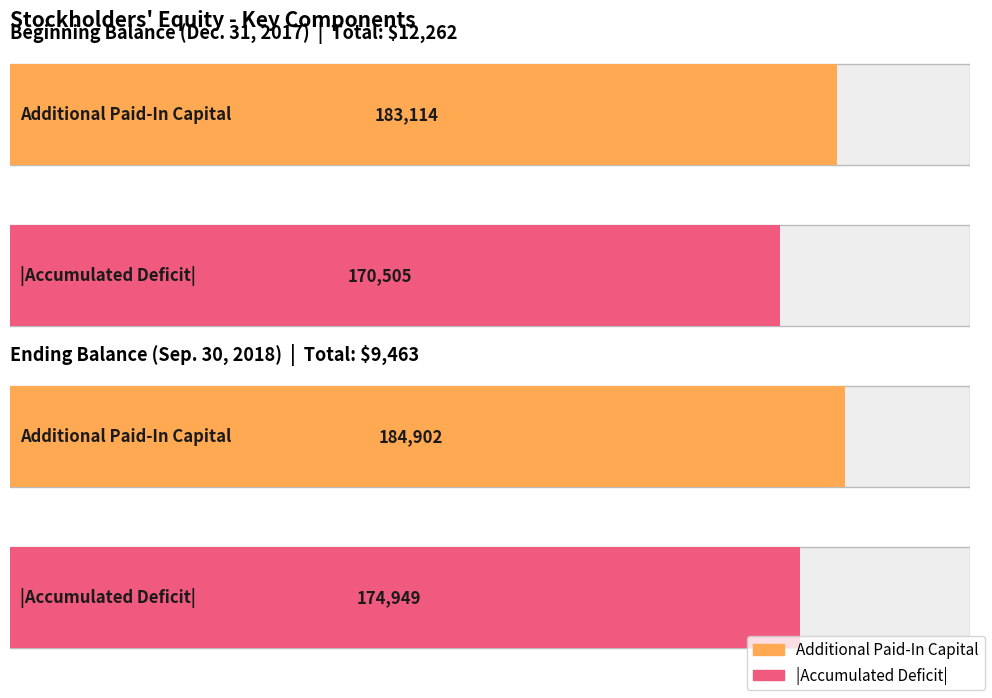

What is the average value of the Additional Paid-In Capital series?

184008